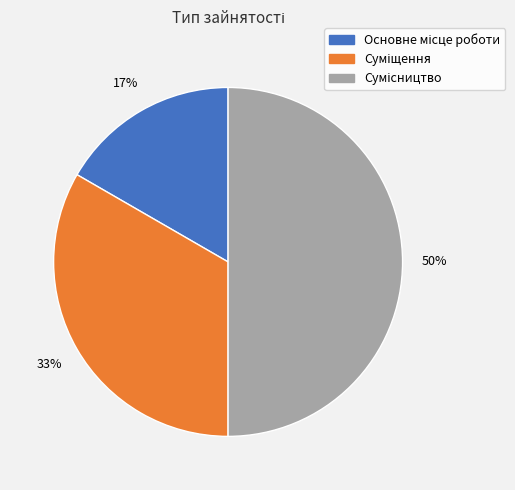

To the nearest percent, what is the average slice percentage?

33%